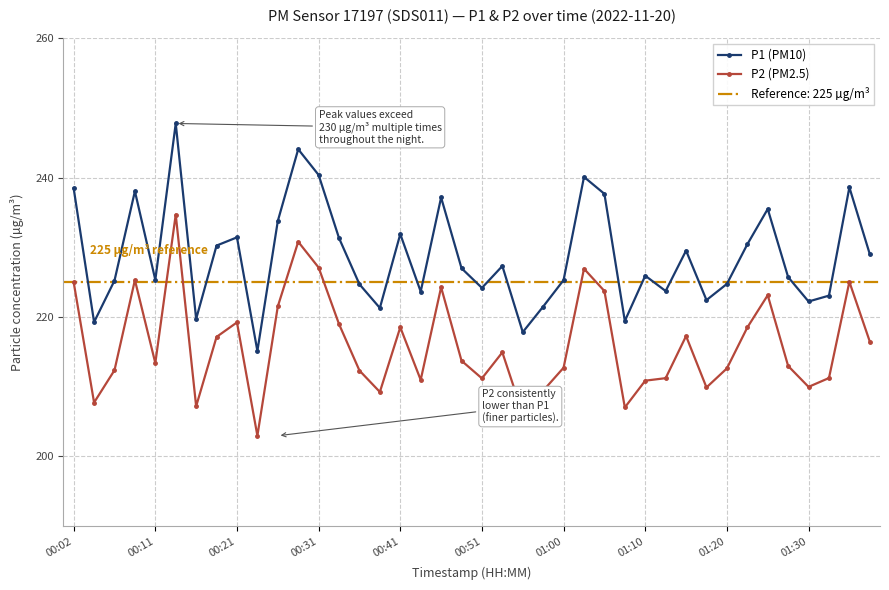

In P1 (PM10), how many points are higher than both neighbors (excluding endpoints)?

12